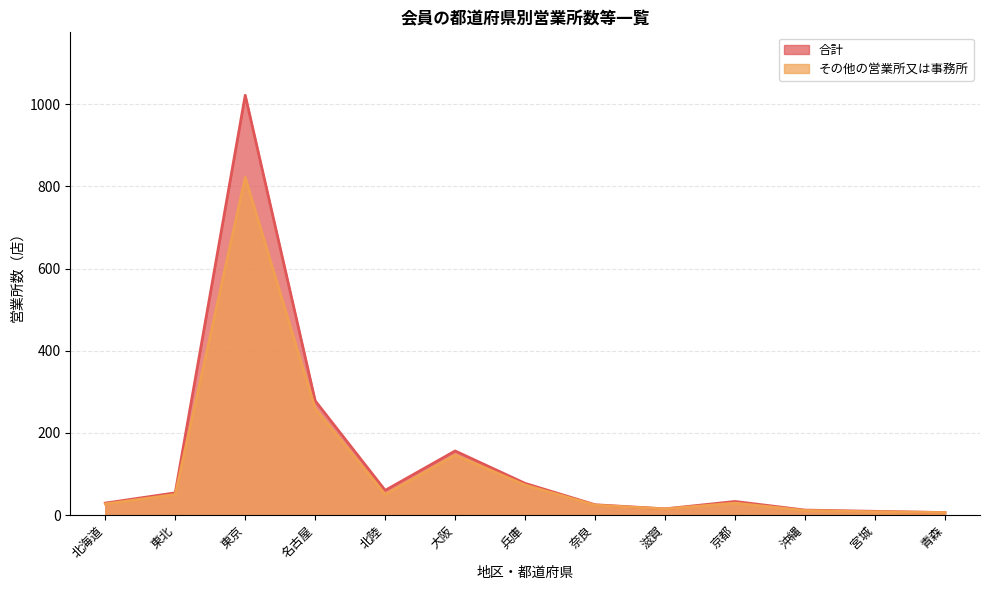

What is the label of the 4th point from the left?

名古屋